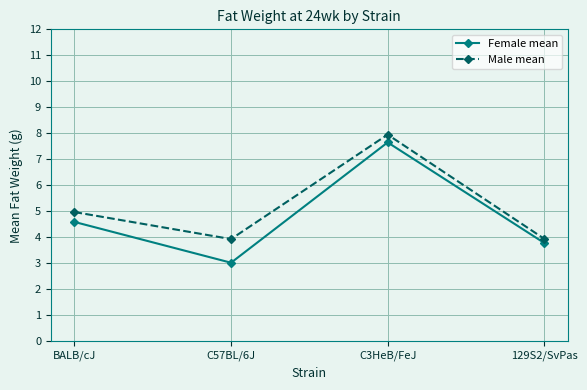

At which category is the sum across all series the highest?

C3HeB/FeJ